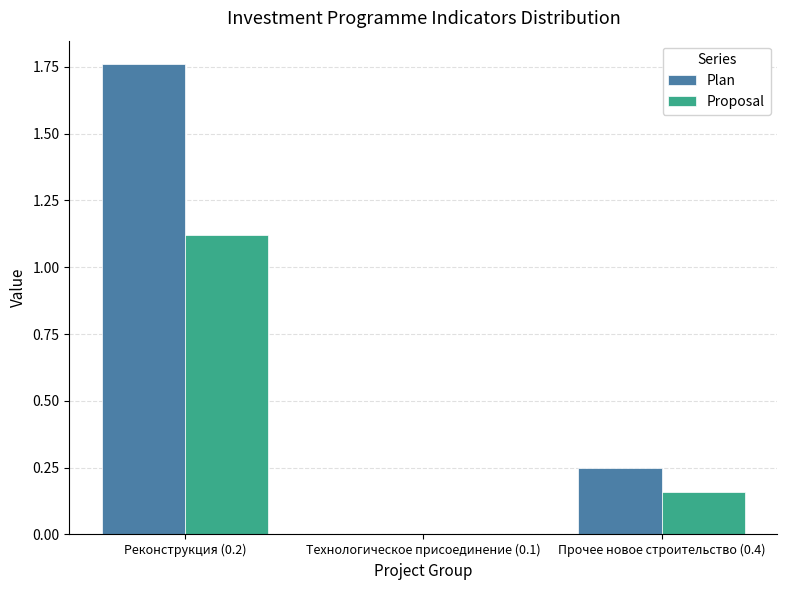

True or false: Proposal has a value of 1.6 at Реконструкция (0.2).

False